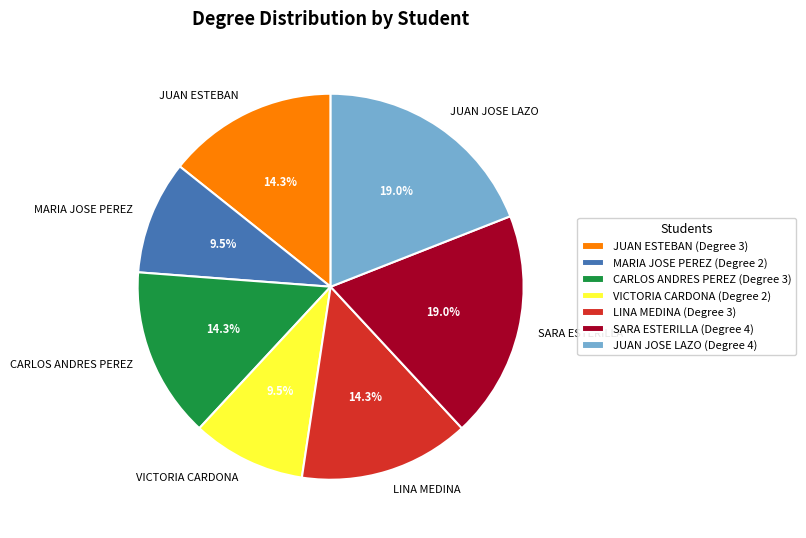

Combined, what portion of the pie is LINA MEDINA and VICTORIA CARDONA?

23.8%